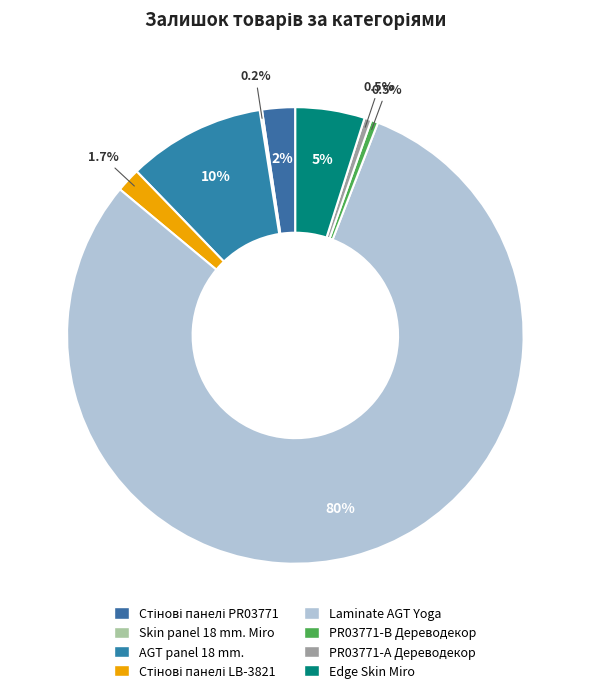

To the nearest percent, what is the average slice percentage?

12%